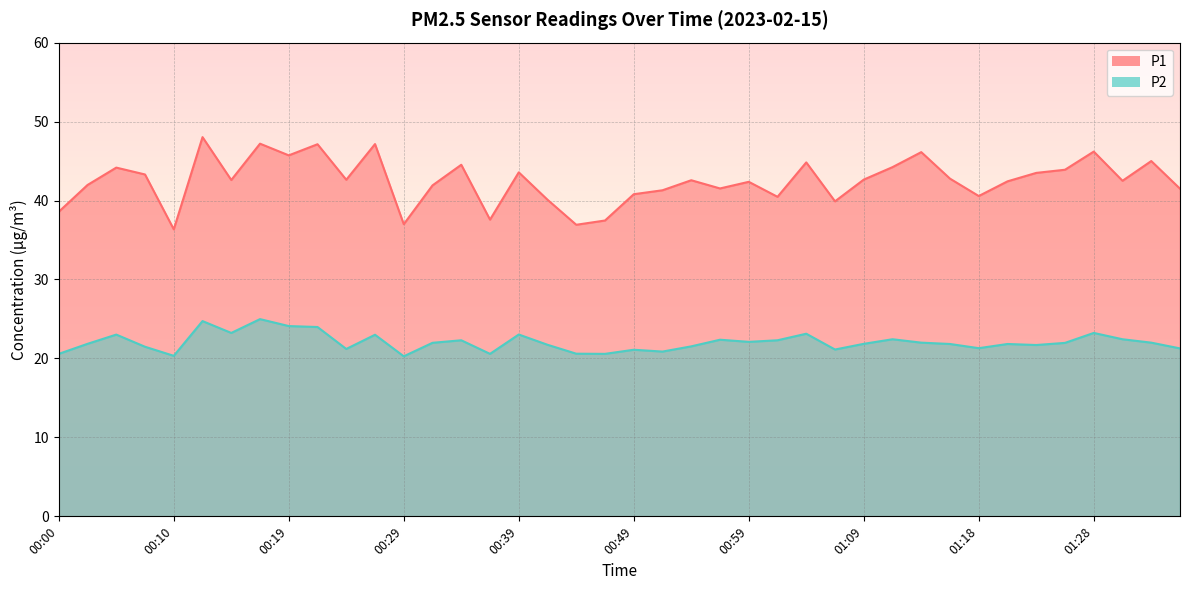

Which category has the lowest value across all series?

00:29